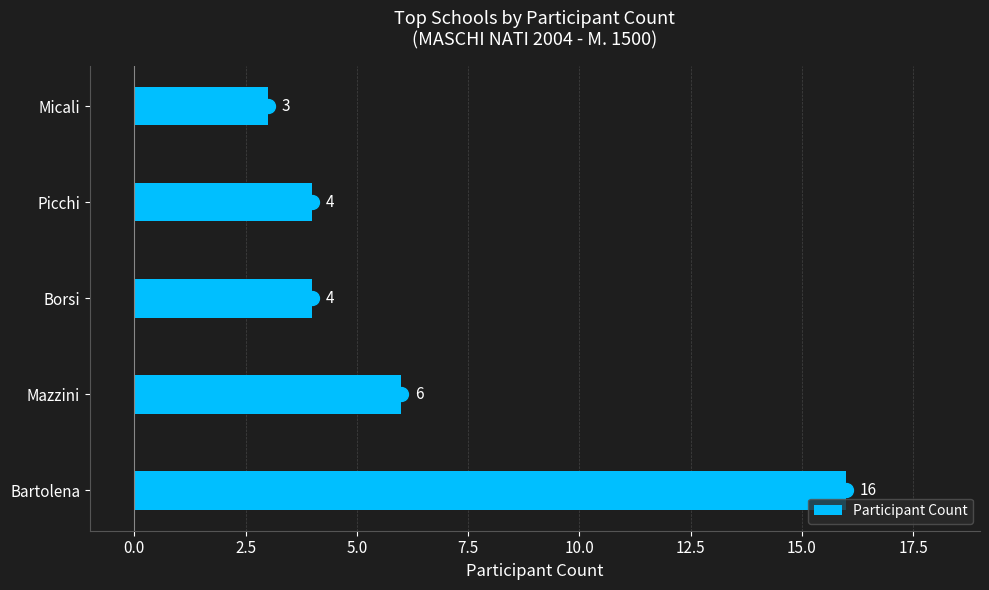

The chart shows a value of 23 at Bartolena. True or false?

False